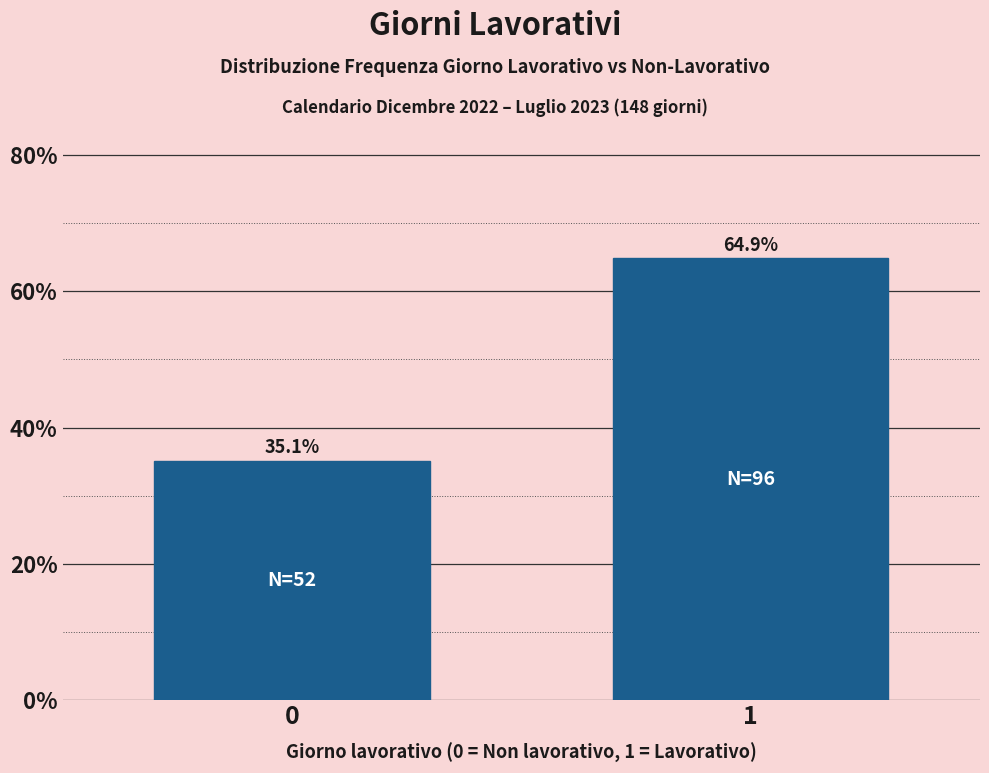

Reading left to right, extract all data points from this chart.

35.1	64.9